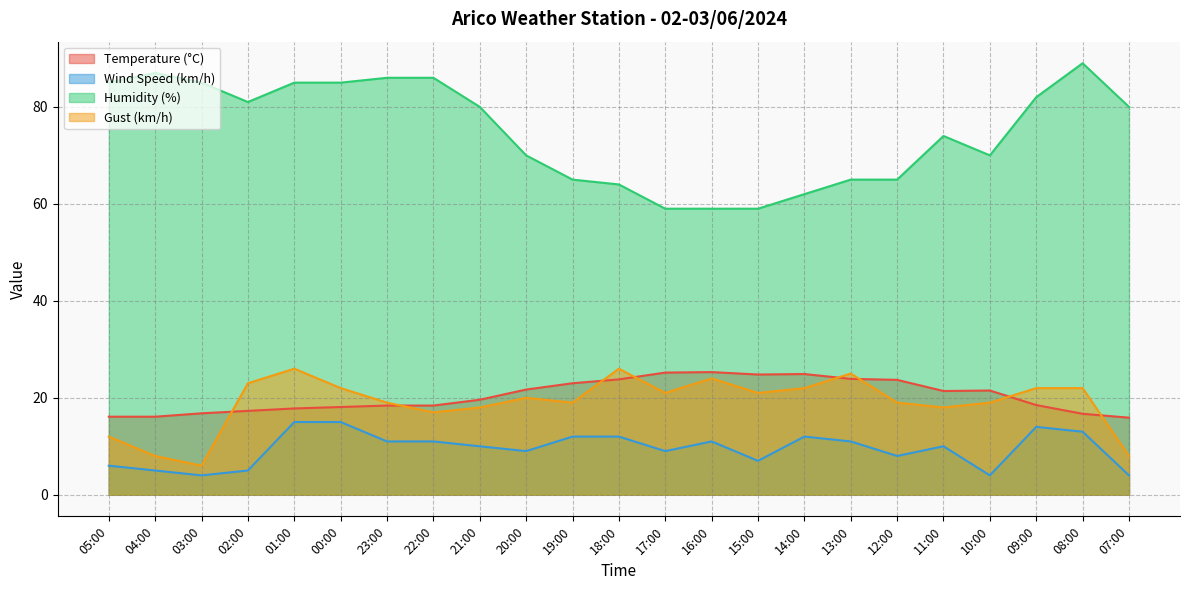

Between 22:00 and 15:00, which is larger?

15:00